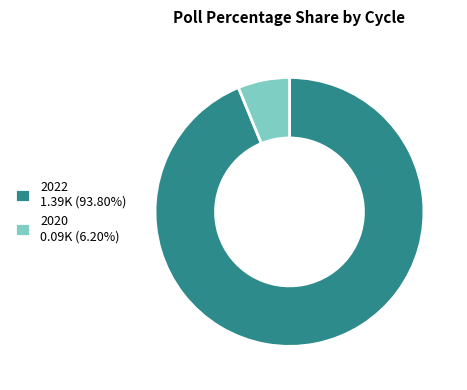

Do 2020 0.09K (6.20%) and 2022 1.39K (93.80%) together represent more than half of the pie?

Yes